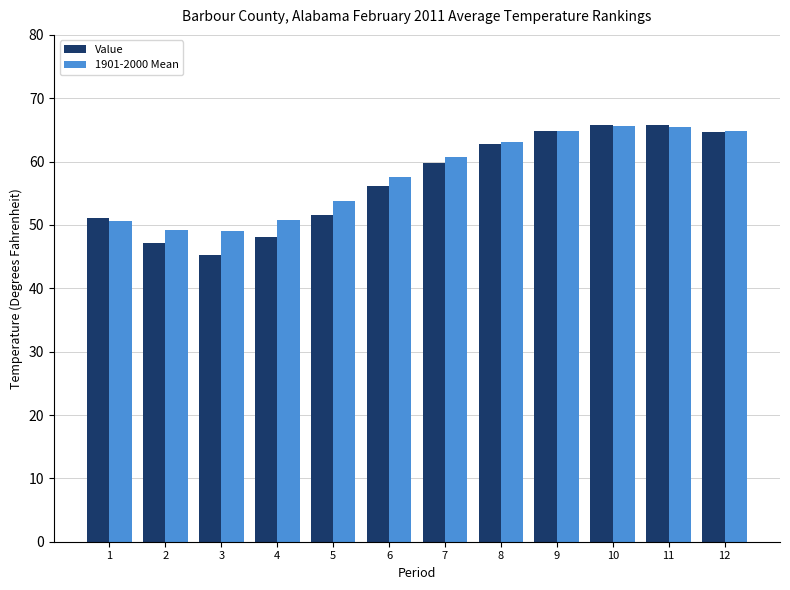

Count the number of data series in this chart.

2